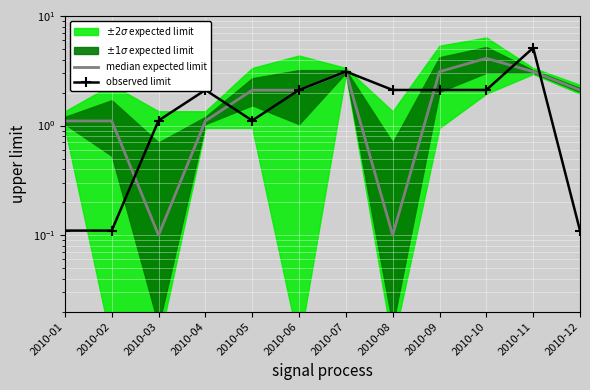

The median expected limit series shows 2.0 at 2010-10. True or false?

False